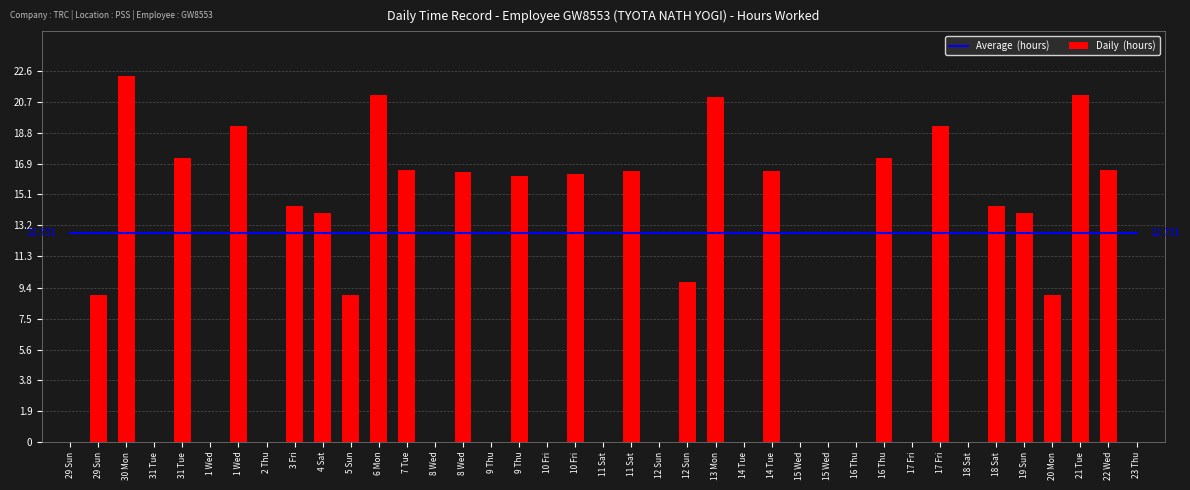

The value of Average  (hours) at 14 Tue is 4.6. True or false?

False